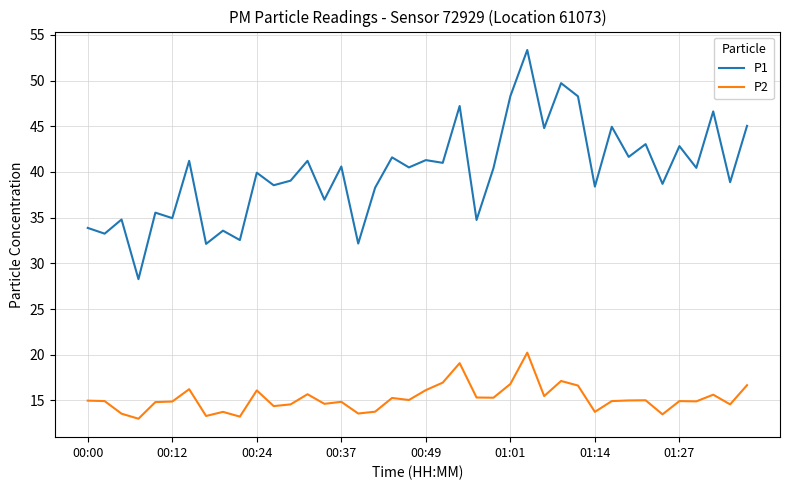

What is the minimum value for P2?

13.0